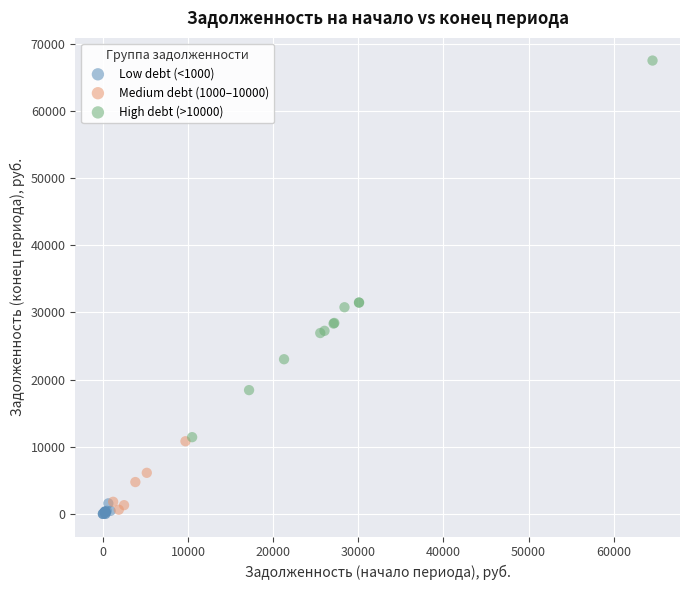

Which series has the largest Y range (max minus min)?

High debt (>10000)